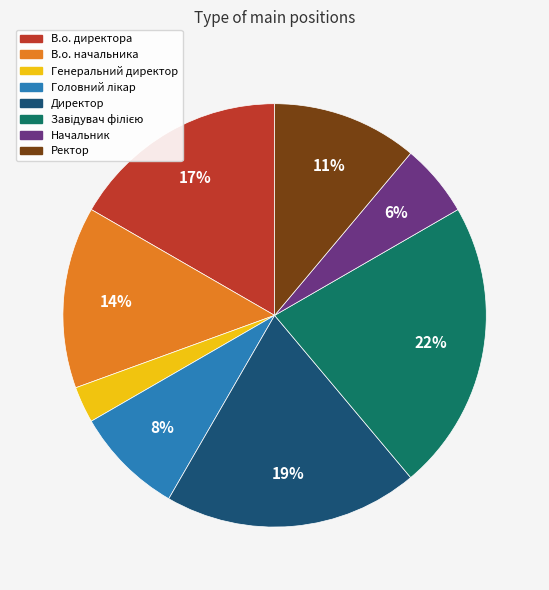

Which category has the smallest portion of the pie?

Генеральний директор